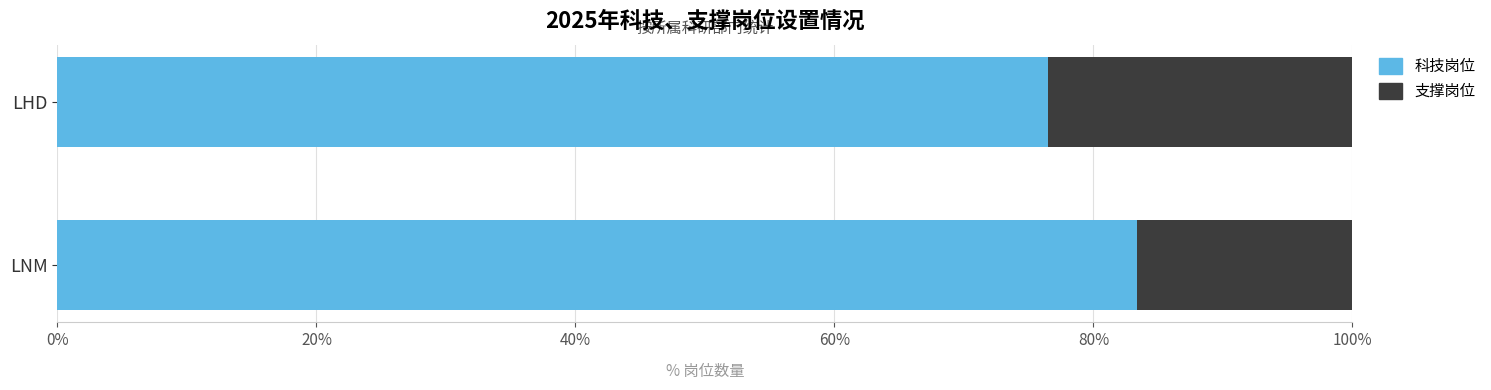

What is the sum of the 科技岗位 values at LNM and LHD?

159.8